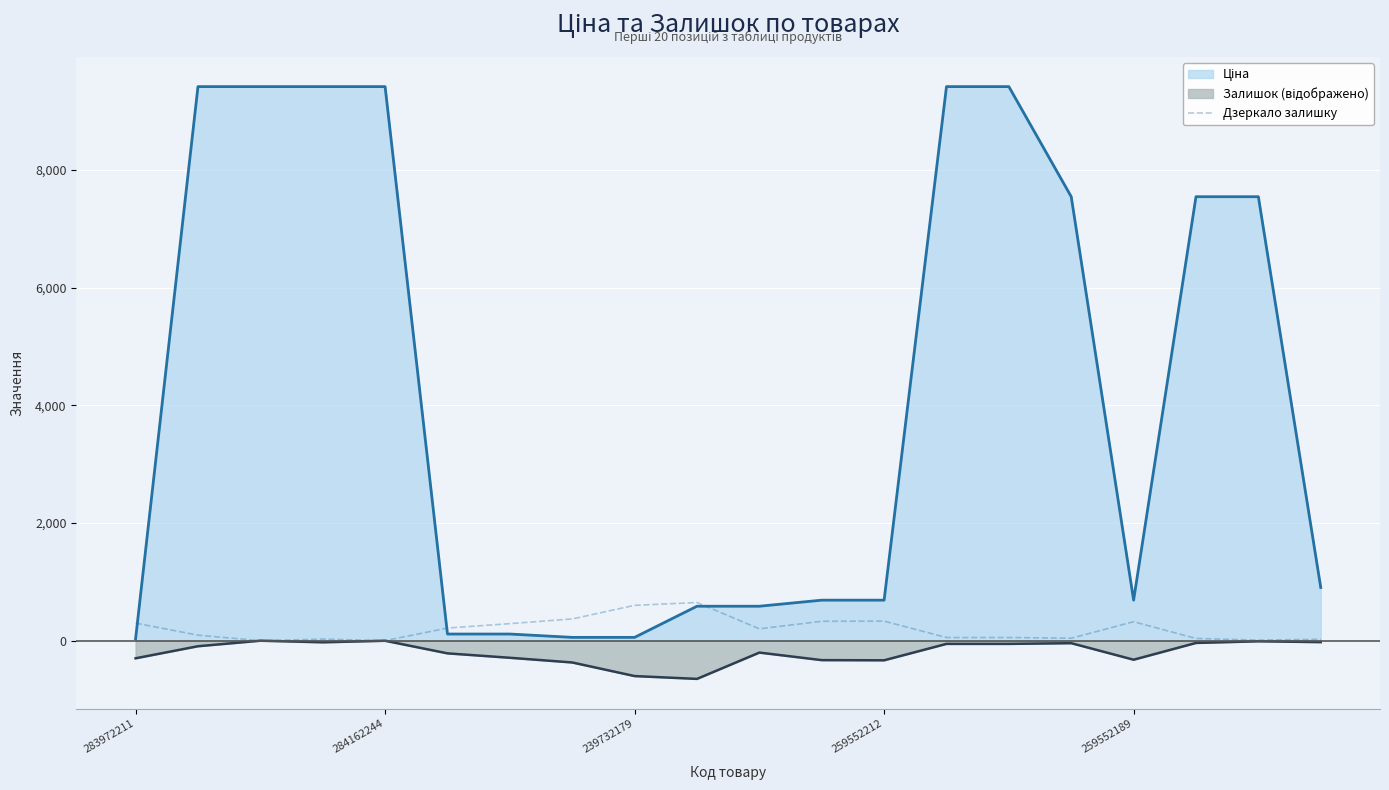

What is the difference between the highest and lowest values at 259552189?

1012.1